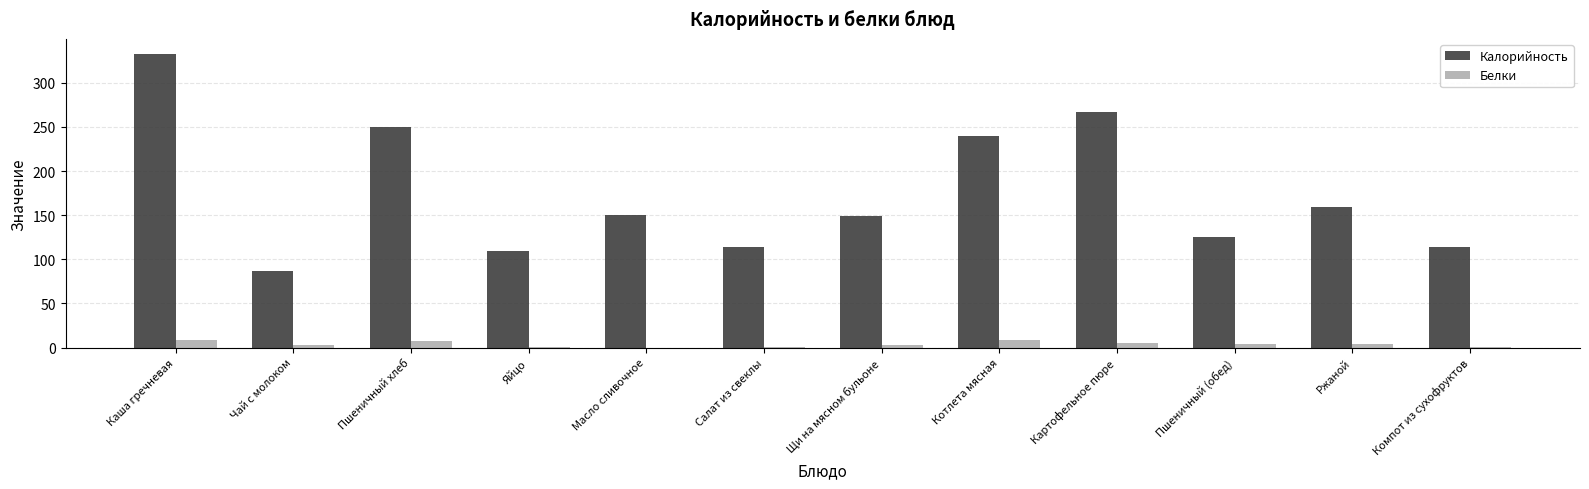

Is it true that Калорийность equals 114 at Компот из сухофруктов?

True